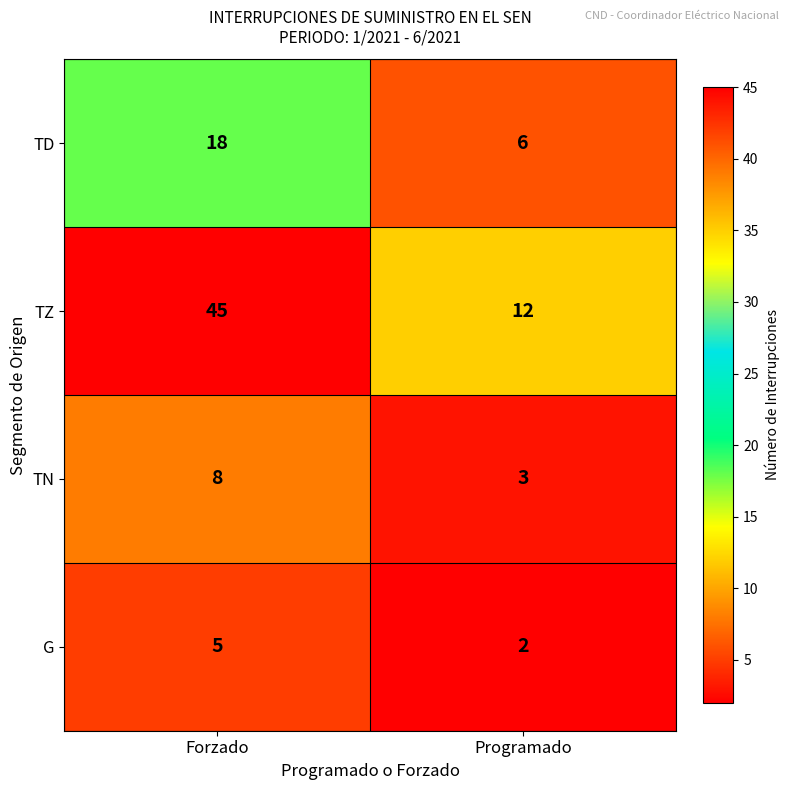

What is the spread (max minus min) of values at Programado?

10